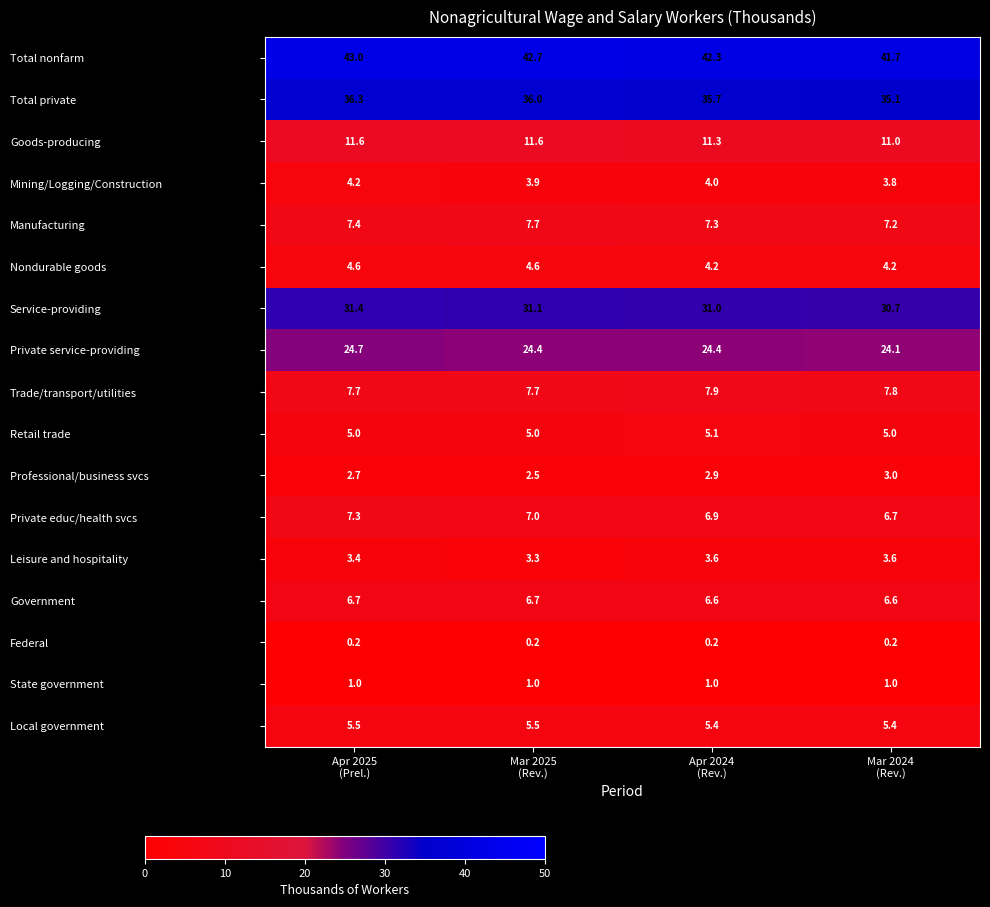

What is the total value across all series at Apr 2024
(Rev.)?

199.8